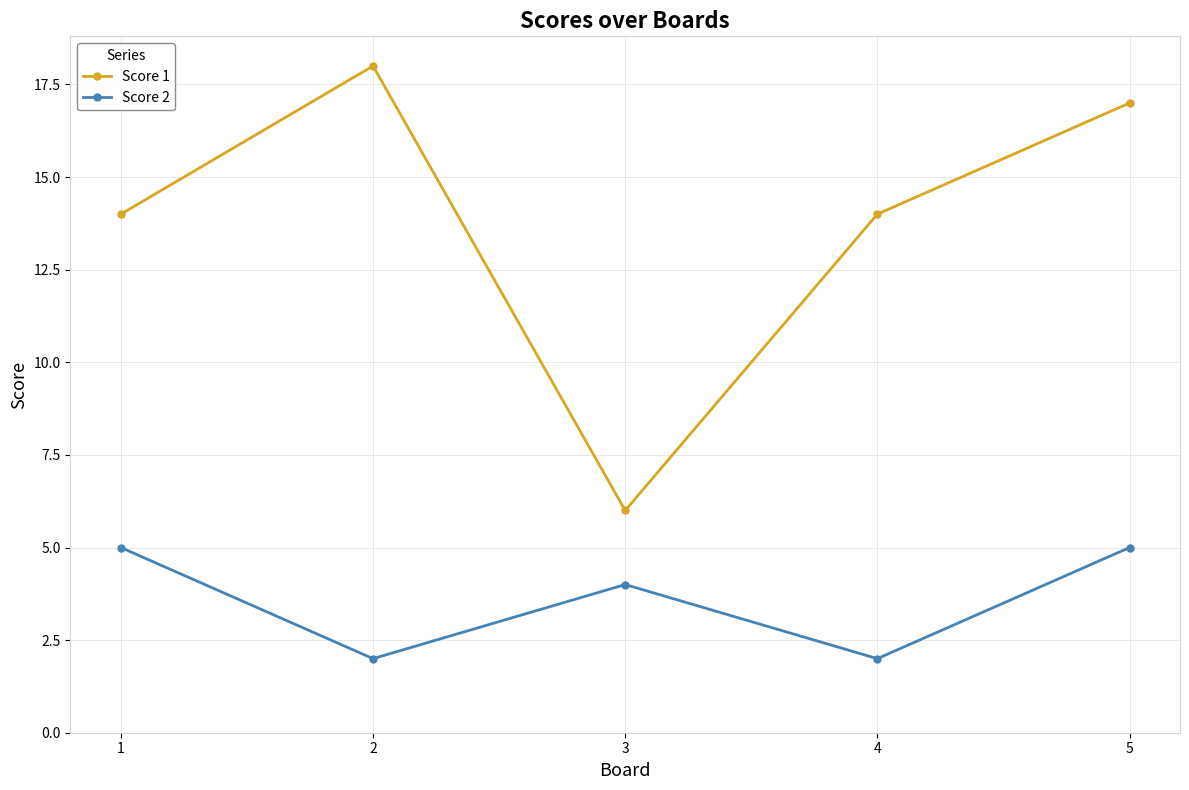

What is the value of the Score 1 point at the 1st from the left?

14